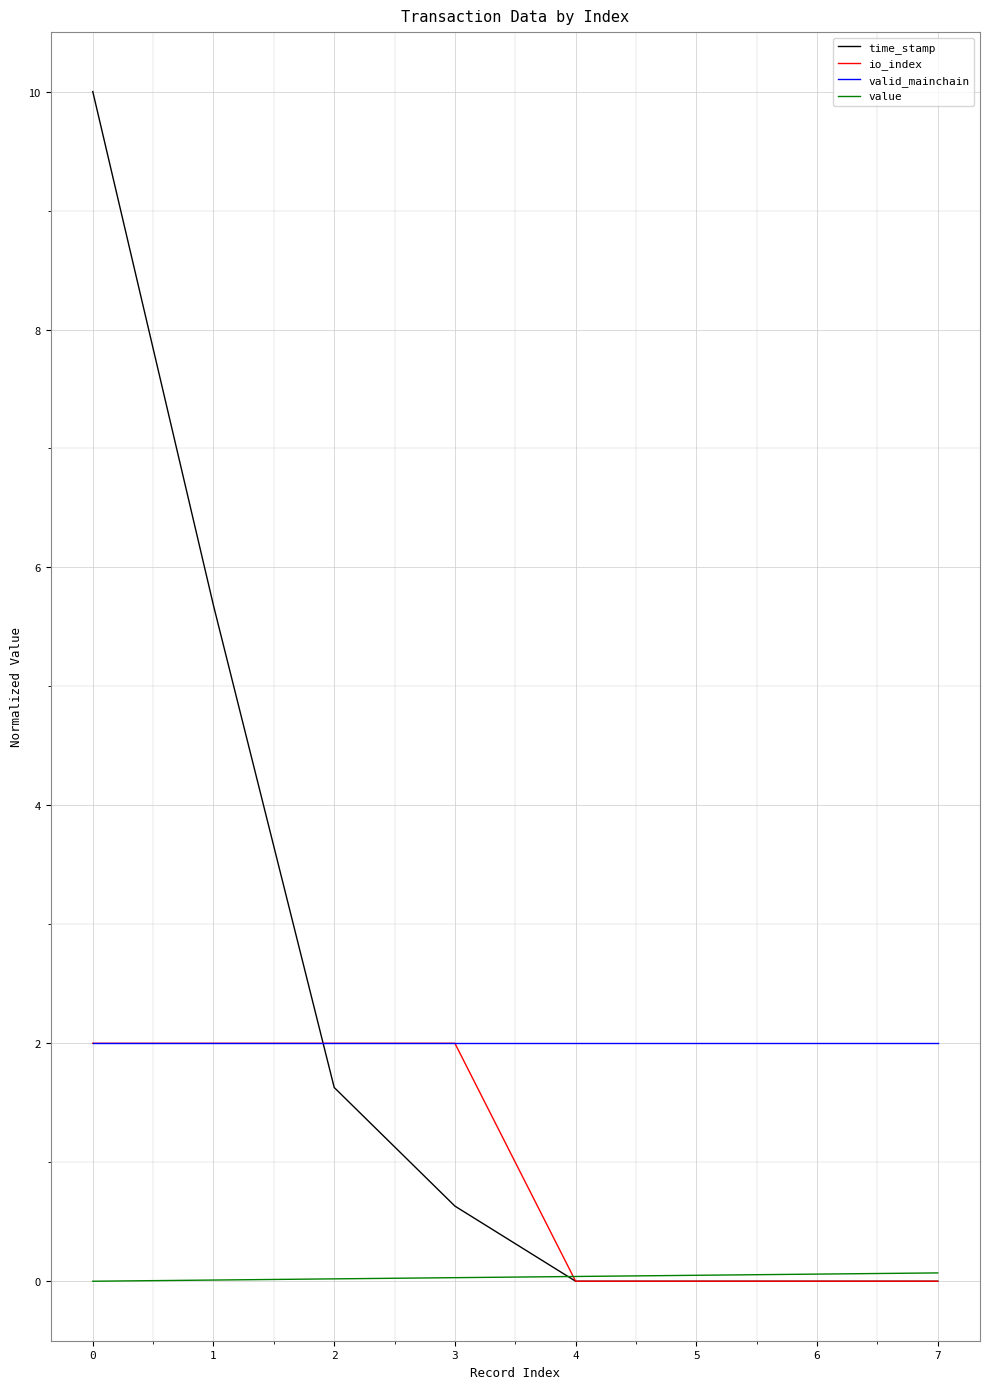

What are all the series names shown in the legend?

time_stamp, io_index, valid_mainchain, value